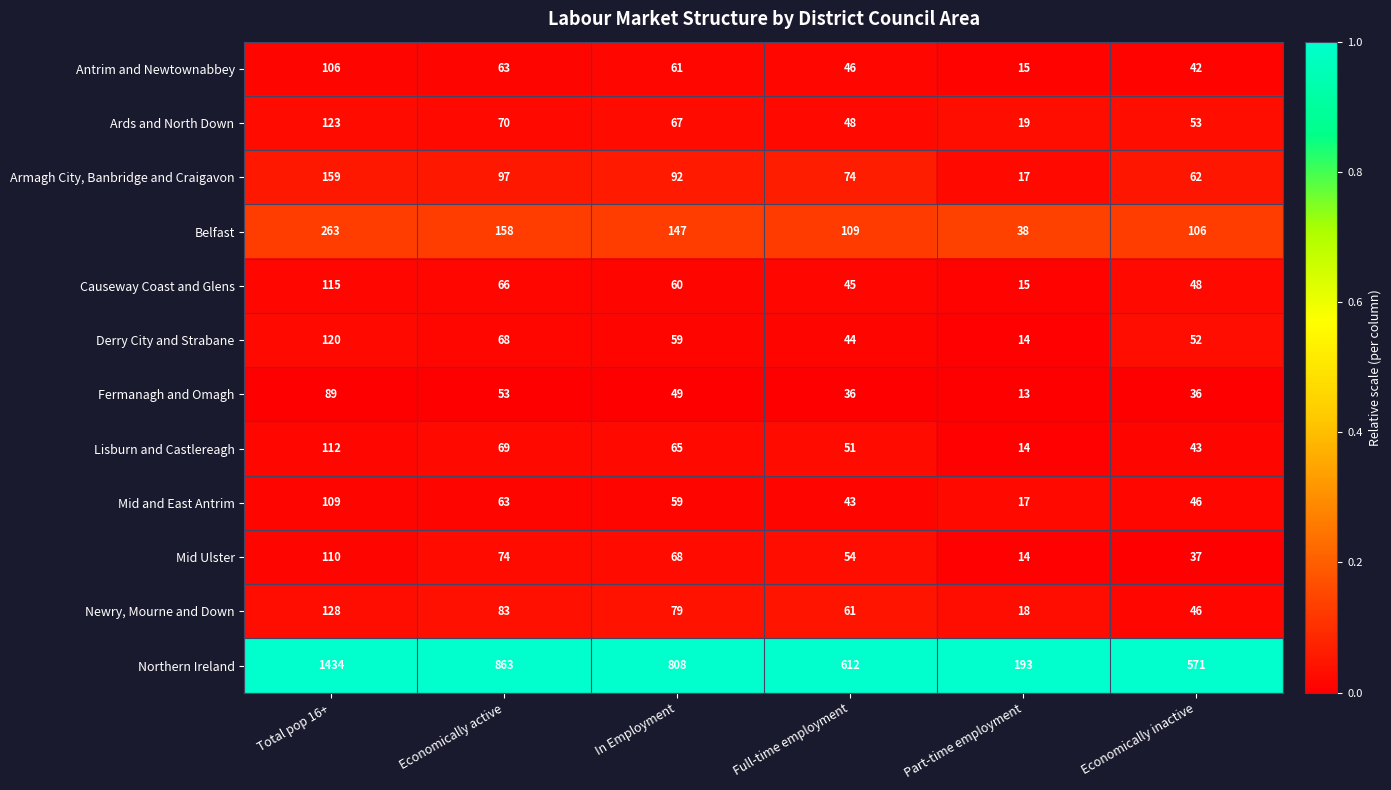

Which label corresponds to the smallest value in the chart?

Part-time employment